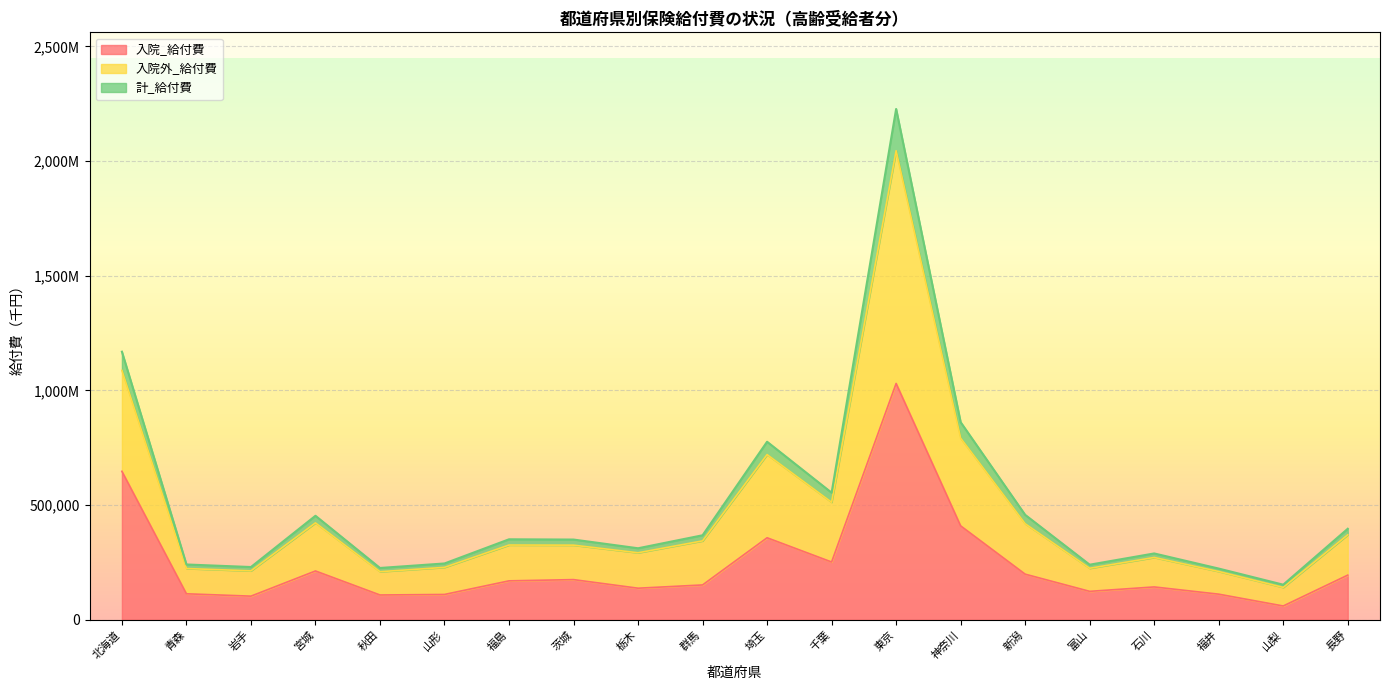

Where does the 入院_給付費 series first go above 169422?

北海道